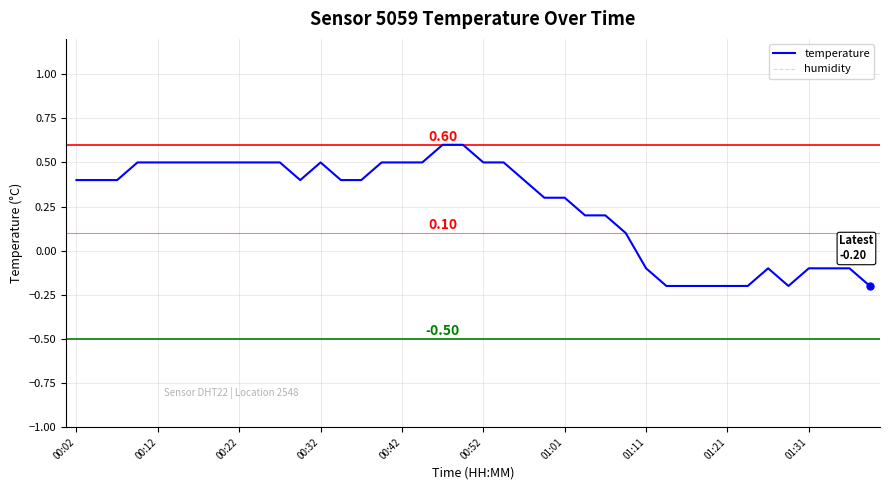

How many lines are shown in the chart?

2